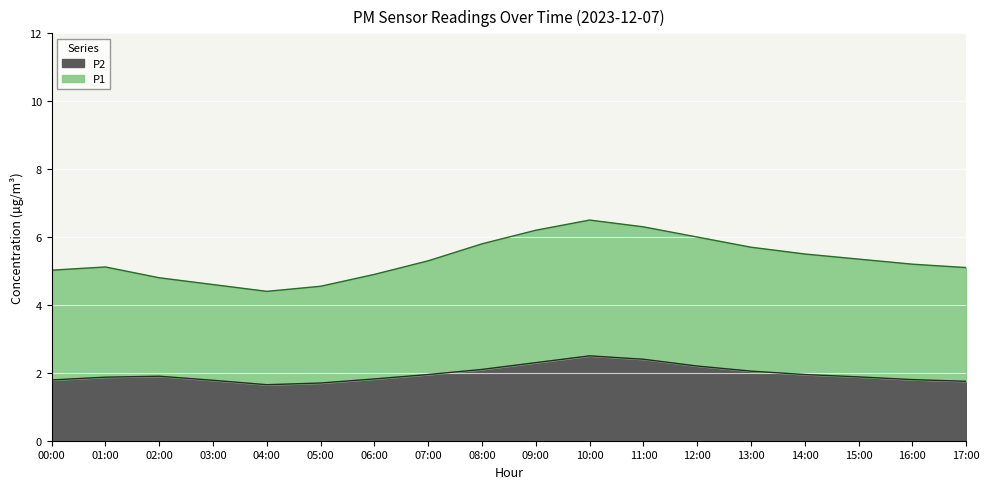

How many interior local valleys does the P2 series have?

1